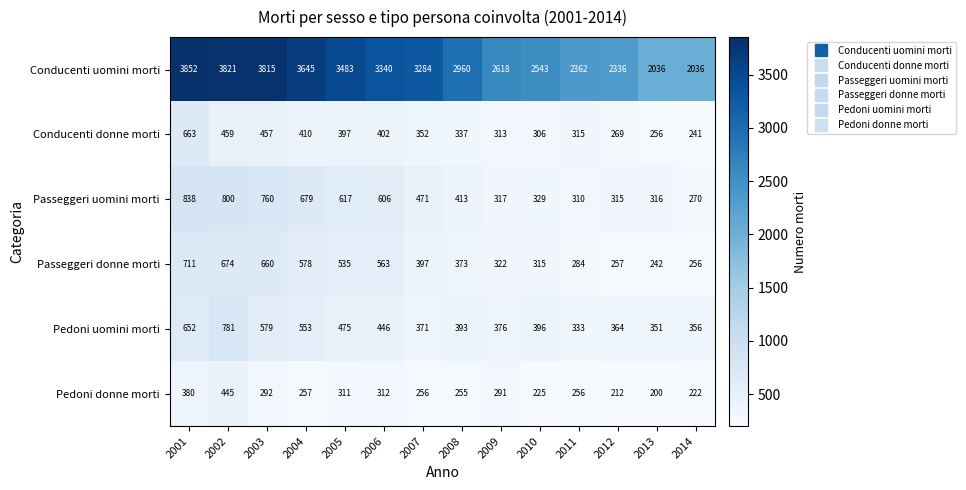

What is the difference between the maximum and minimum values in the Pedoni uomini morti series?

448